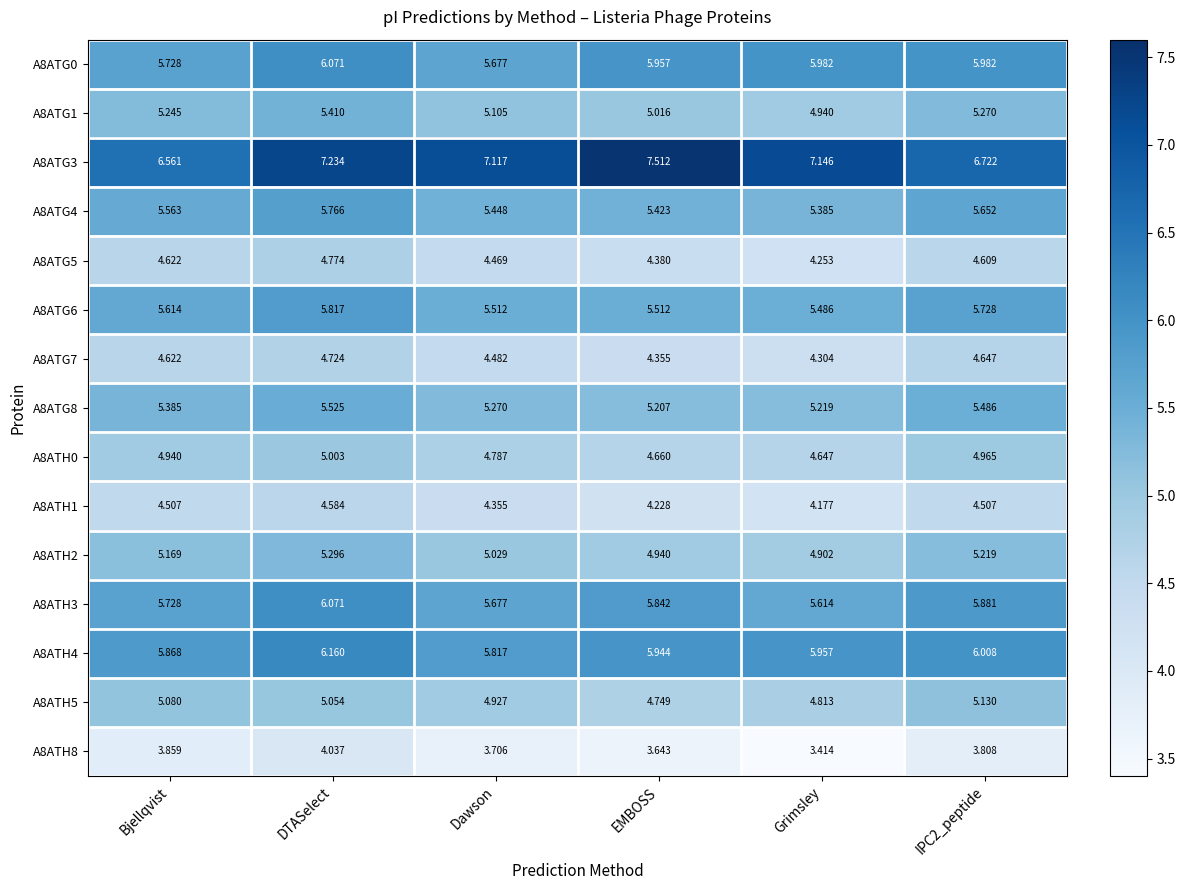

Which category has the lowest value in the A8ATH8 series?

Grimsley